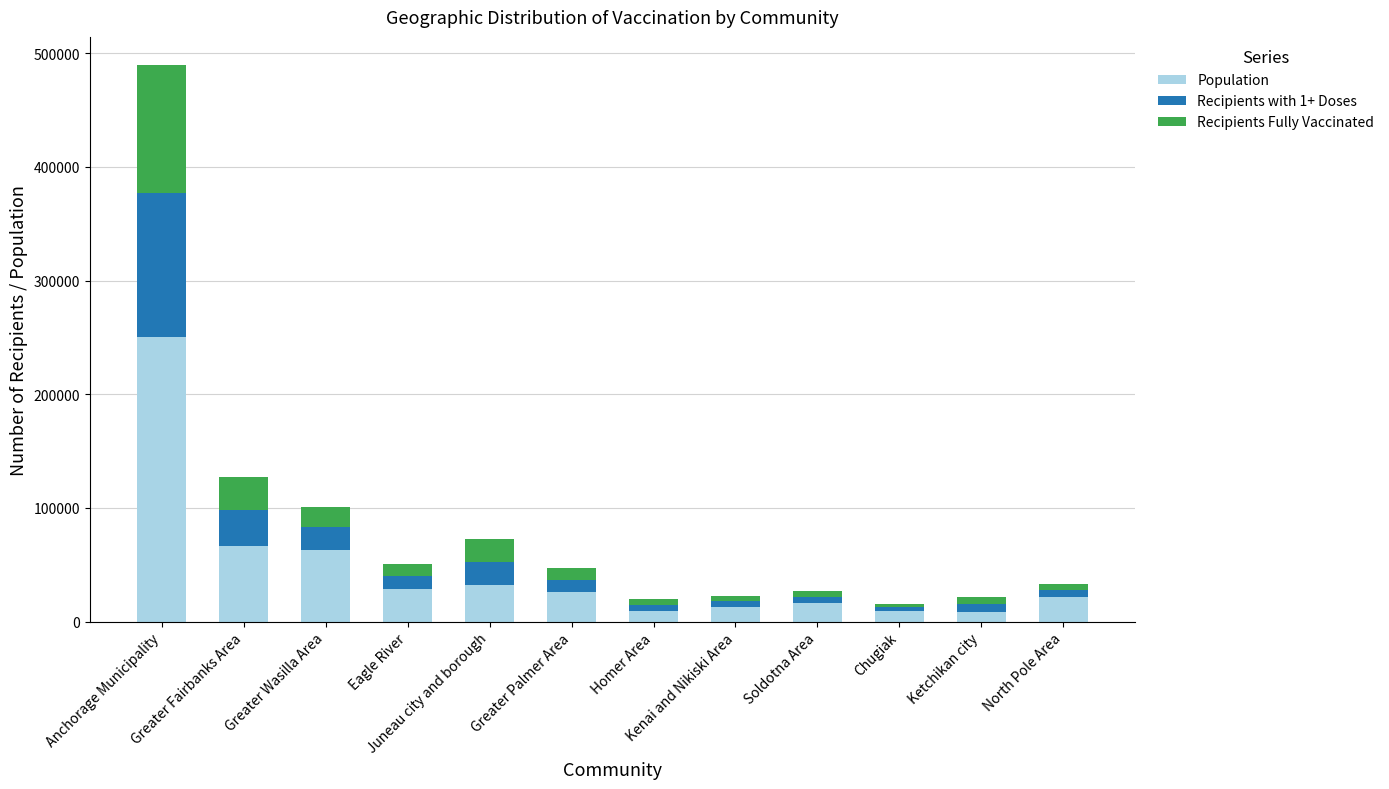

At which category is the sum across all series the highest?

Anchorage Municipality